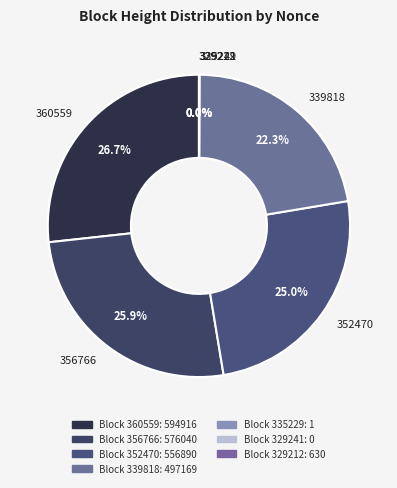

What is the largest slice in the pie chart?

360559